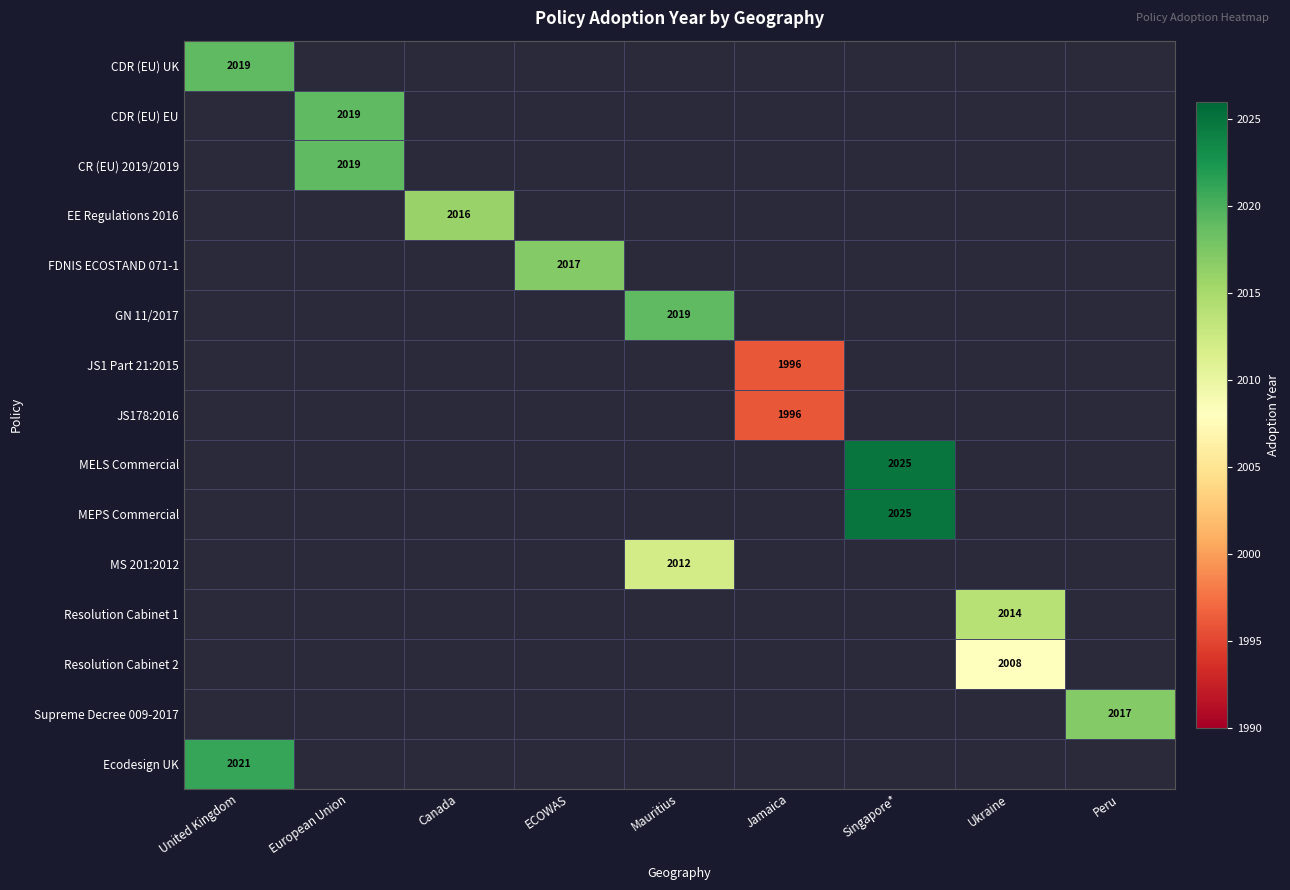

Which category has the lowest value across all series?

Jamaica